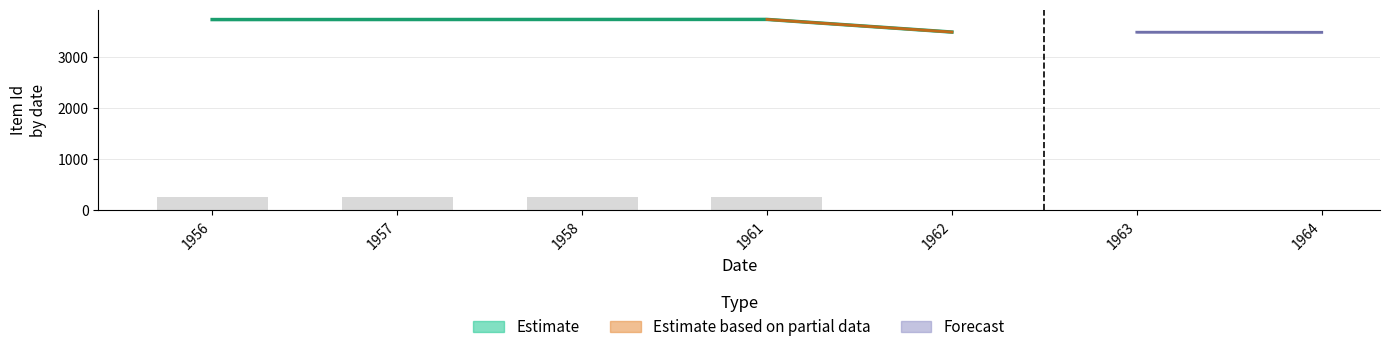

What is the greatest value displayed?

3744